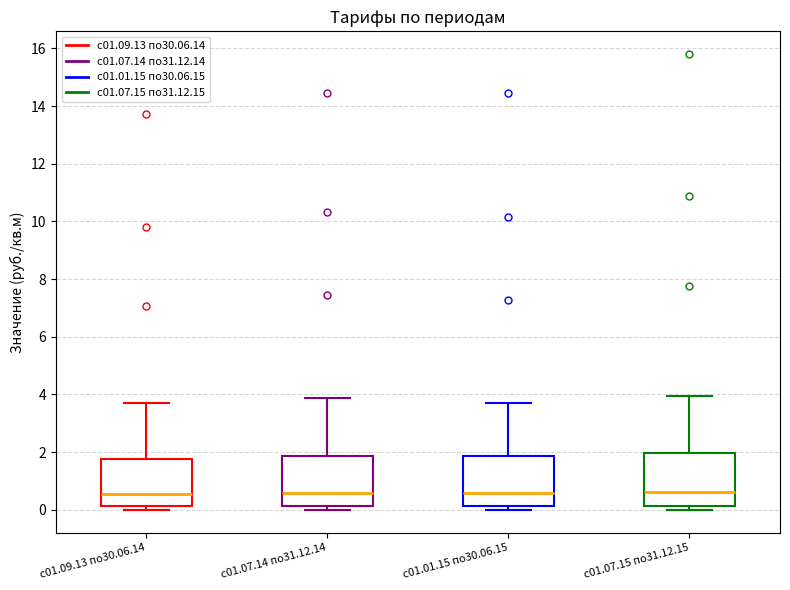

Reading left to right, read every box against the y-axis: the position of its median line, the range the box covers, and the ends of its whiskers. The values are not printed on the chart, so give them approximately, as read against the axis.

с01.09.13 по30.06.14: median 0.6, box 0.2 to 1.8, whiskers 0.0 to 3.6
с01.07.14 по31.12.14: median 0.6, box 0.2 to 1.8, whiskers 0.0 to 3.8
с01.01.15 по30.06.15: median 0.6, box 0.2 to 1.8, whiskers 0.0 to 3.6
с01.07.15 по31.12.15: median 0.6, box 0.2 to 2.0, whiskers 0.0 to 4.0